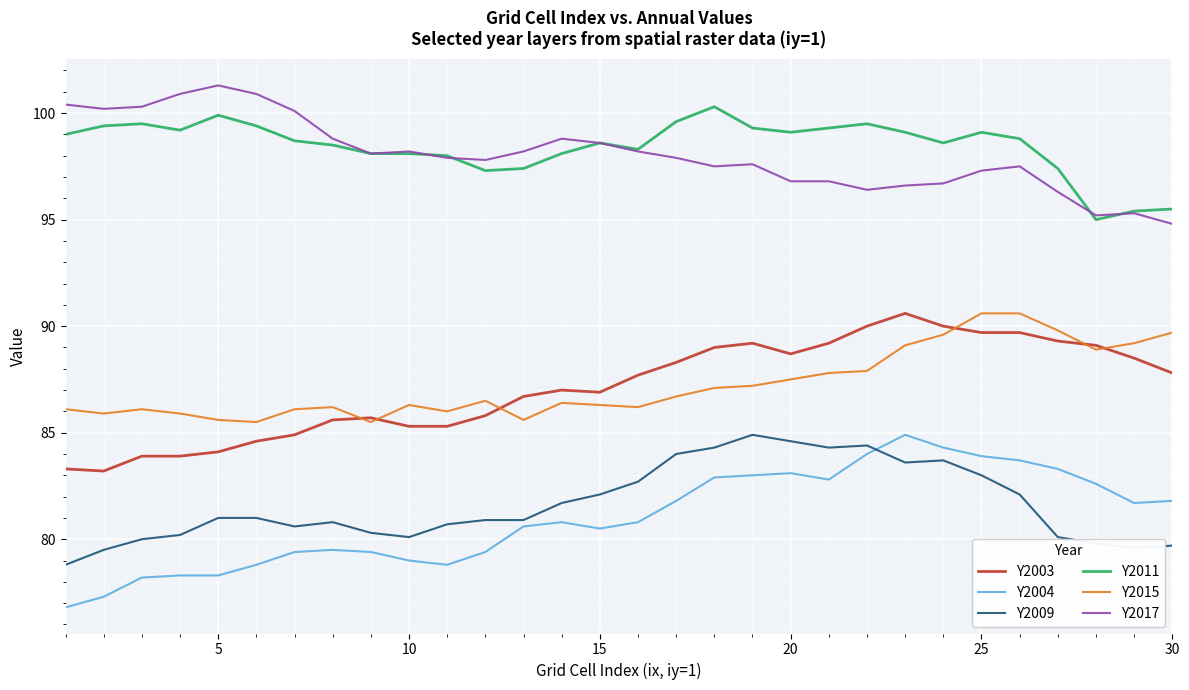

What is the maximum value shown in the chart?

101.3